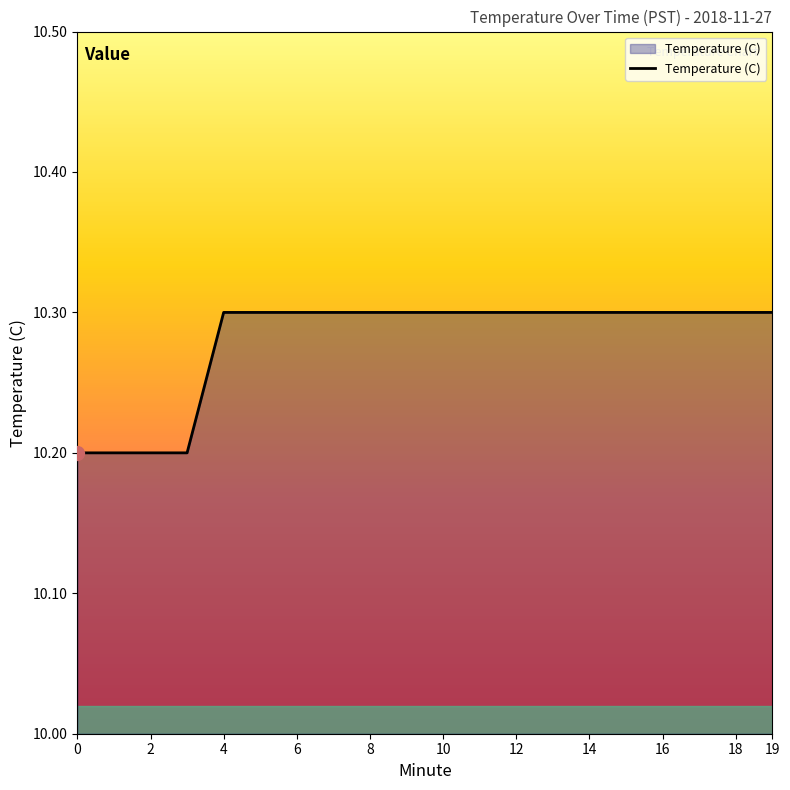

What is the greatest value displayed?

10.3